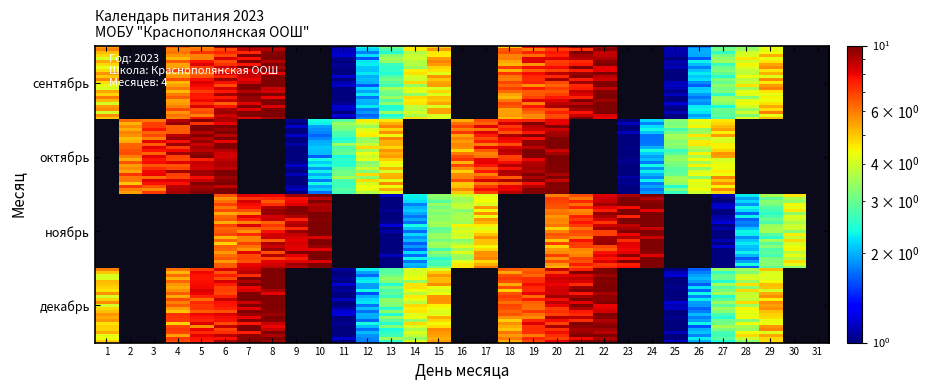

Count the сентябрь values in the range 0 to 7.

25